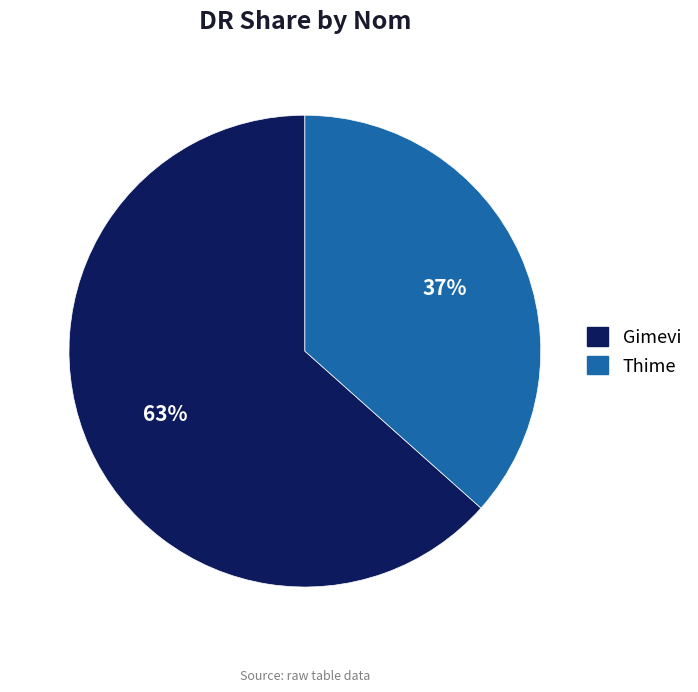

What is the ratio of the value at Gimevi to the value at Thime?

1.7